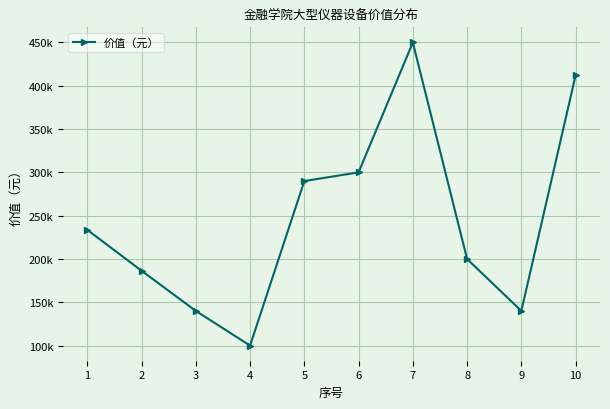

Between 5 and 6, which is larger?

6